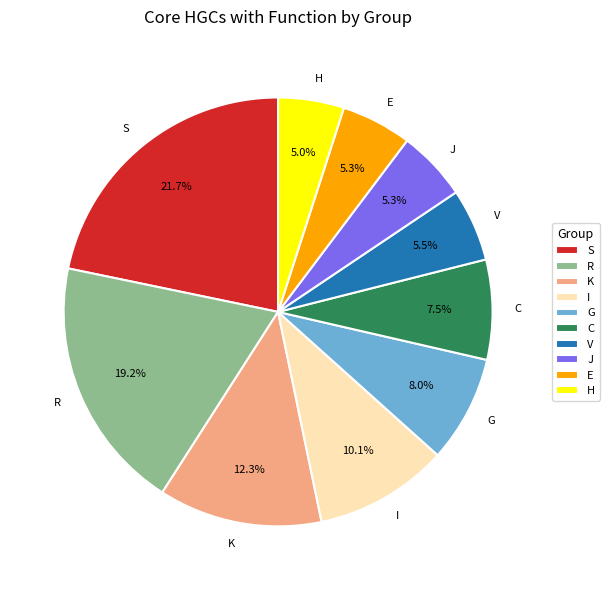

Is there any slice that represents more than half of the pie?

No